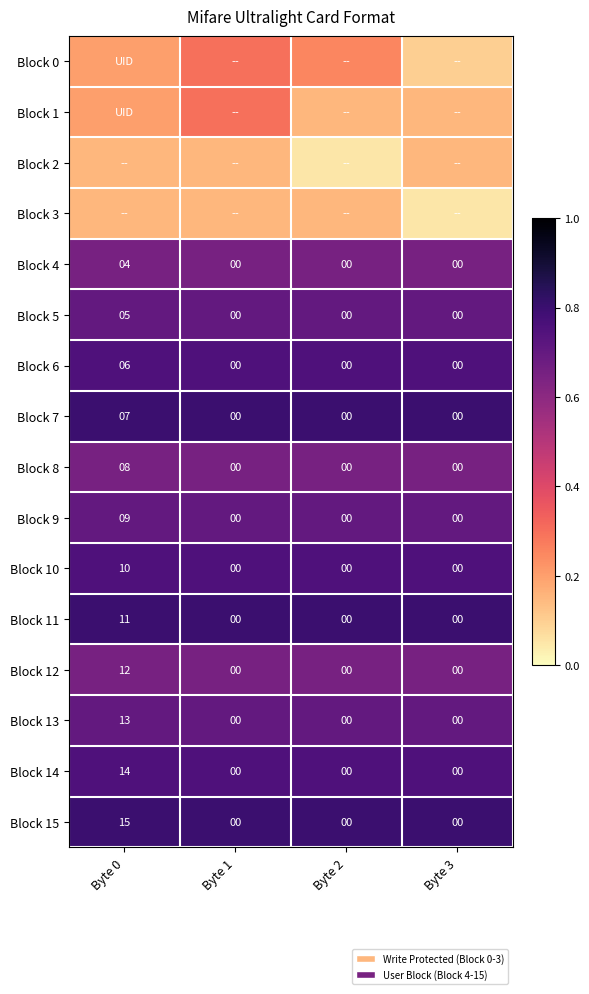

At Byte 1, list the series in order from smallest to largest.

Block 2, Block 3, Block 0, Block 1, Block 4, Block 8, Block 12, Block 5, Block 9, Block 13, Block 6, Block 10, Block 14, Block 7, Block 11, Block 15